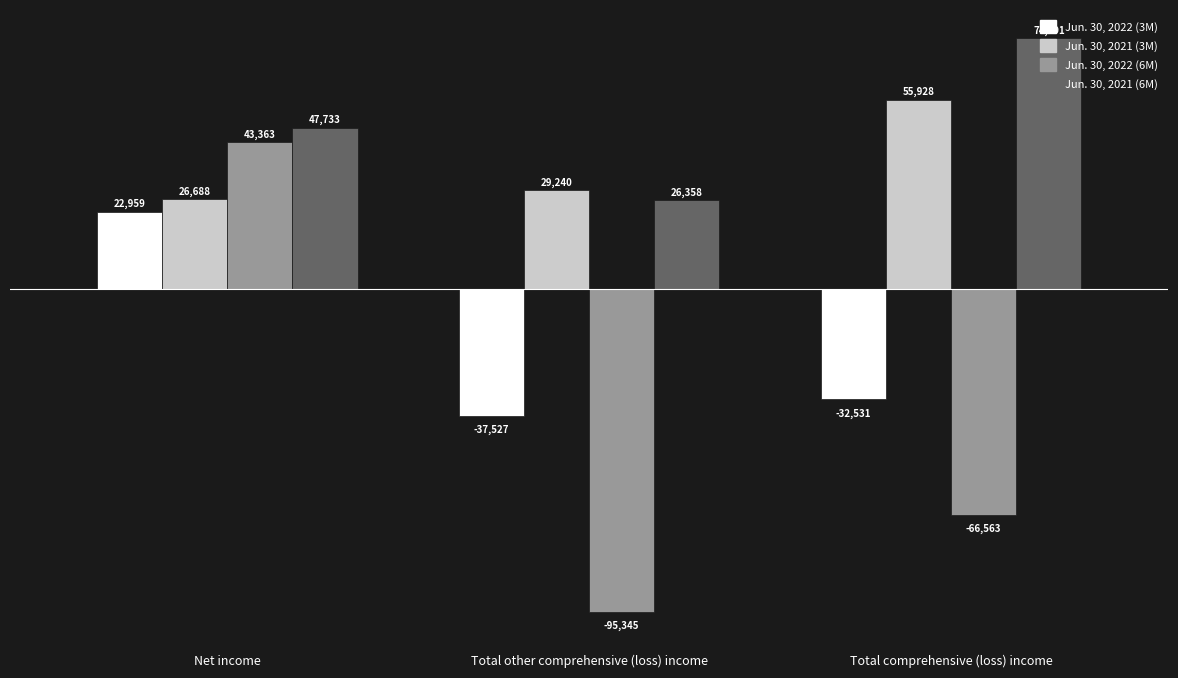

List the labels in order of Jun. 30, 2022 (6M) value, largest first.

Net income, Total comprehensive (loss) income, Total other comprehensive (loss) income